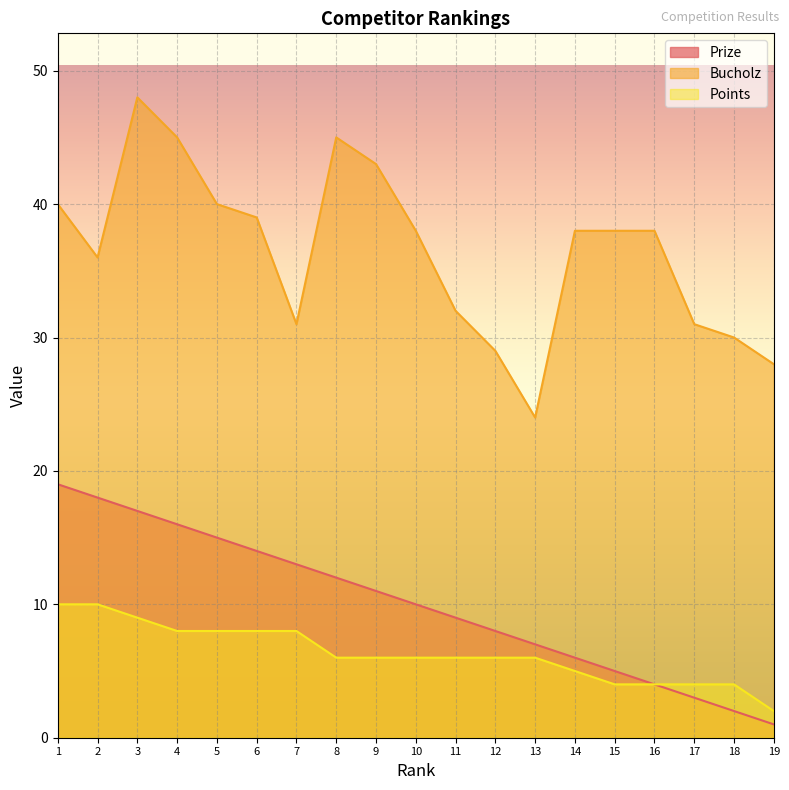

Does the chart display data point markers on the line(s)?

No